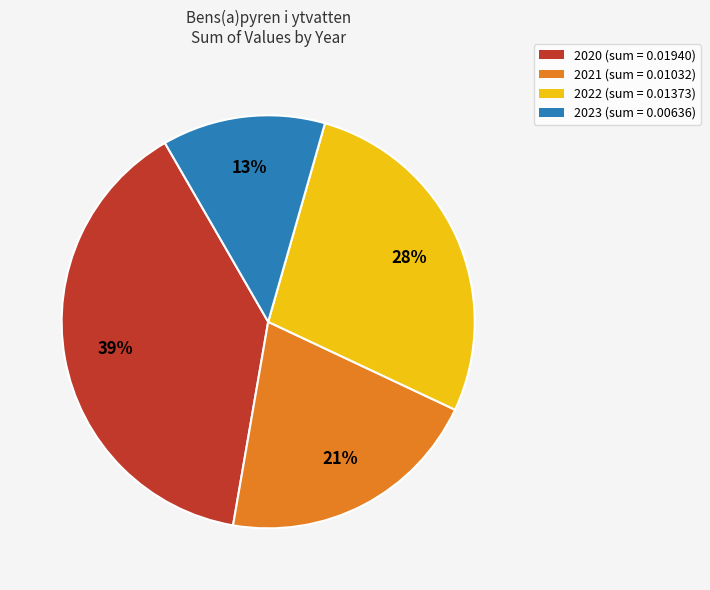

Does any single category account for the majority?

No